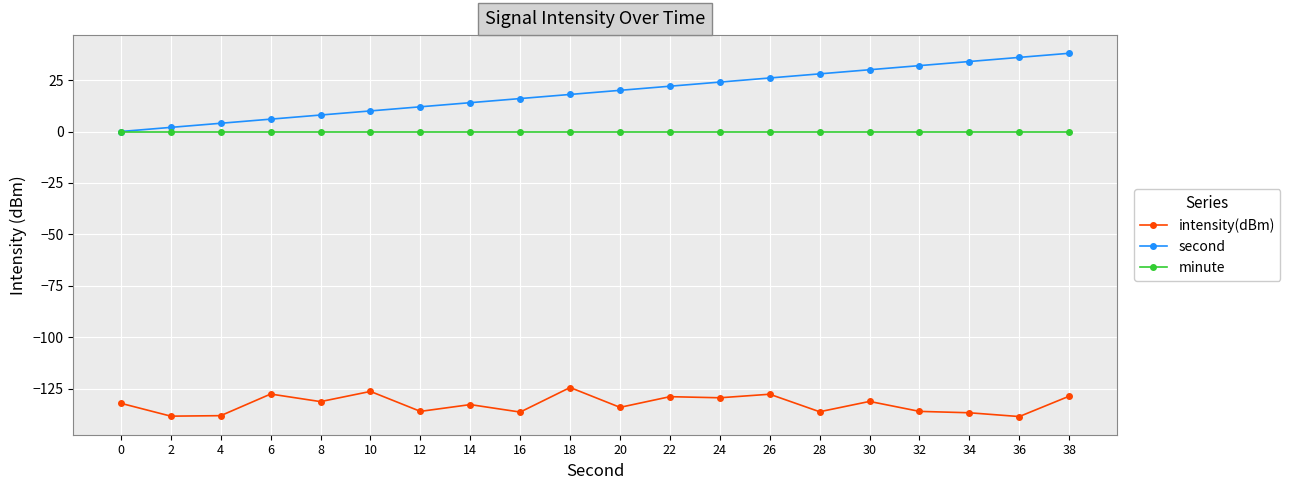

What is the difference between the intensity(dBm) values at 24 and 14?

3.3